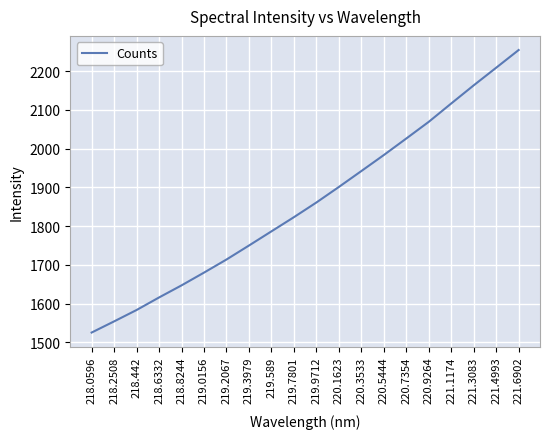

List the labels in order of value, largest first.

221.6902, 221.4993, 221.3083, 221.1174, 220.9264, 220.7354, 220.5444, 220.3533, 220.1623, 219.9712, 219.7801, 219.589, 219.3979, 219.2067, 219.0156, 218.8244, 218.6332, 218.442, 218.2508, 218.0596